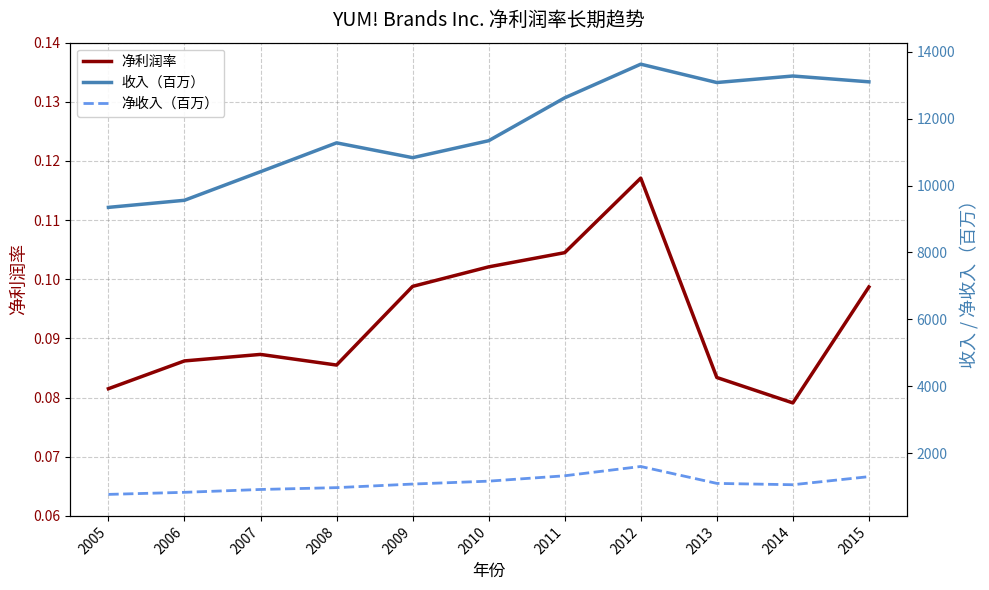

True or false: 收入（百万） and 净利润率 intersect in this chart.

False